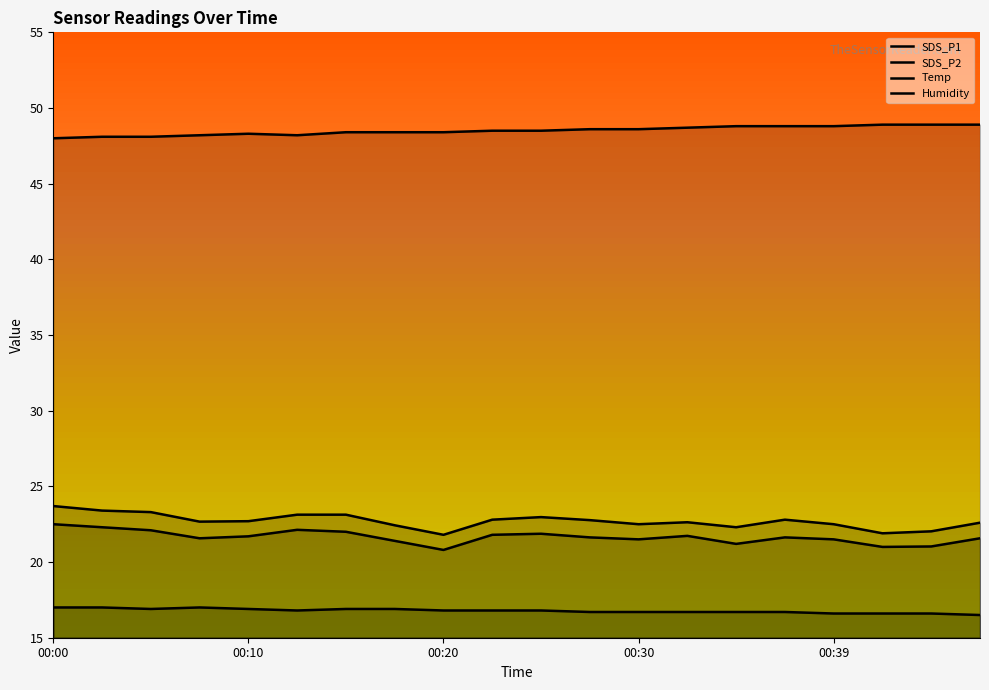

True or false: Temp and SDS_P1 intersect in this chart.

False